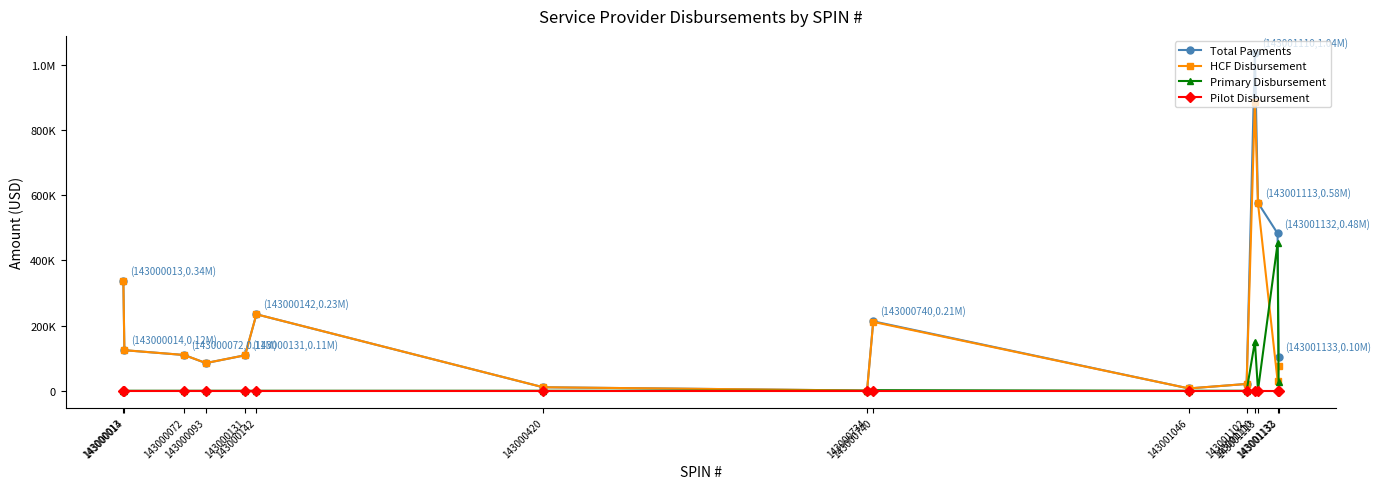

What is the sum of the Total Payments values at 143000740 and 143000014?

337695.3